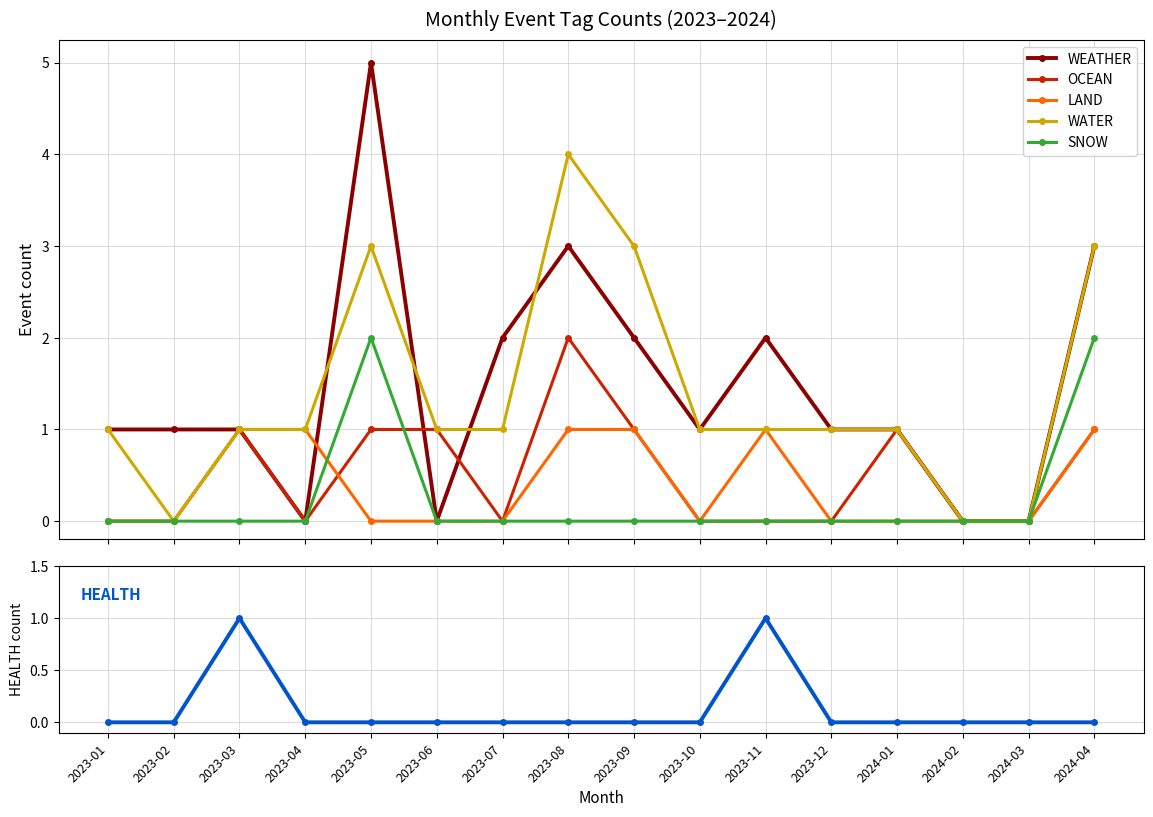

True or false: HEALTH has a value of 0 at 2023-08.

True